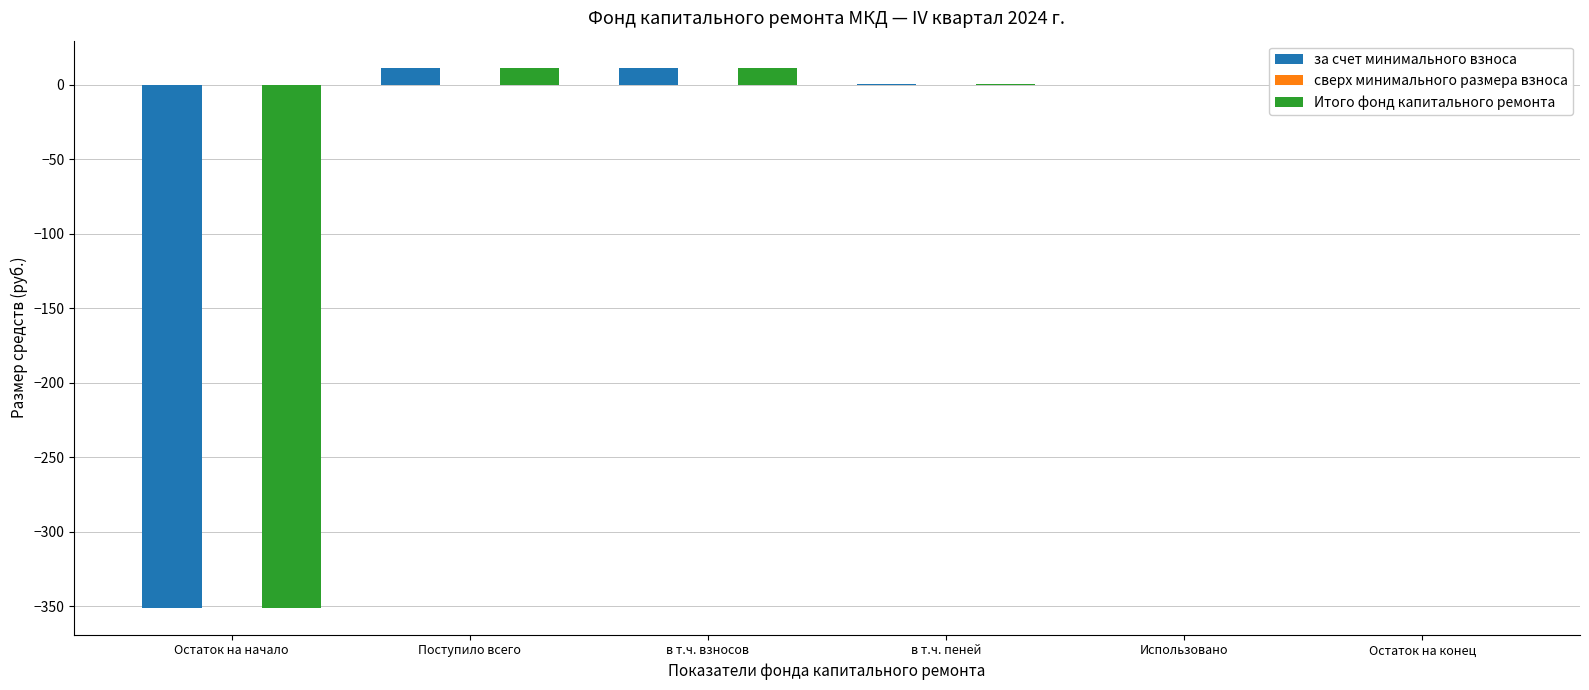

What is the maximum value for за счет минимального взноса?

11.5